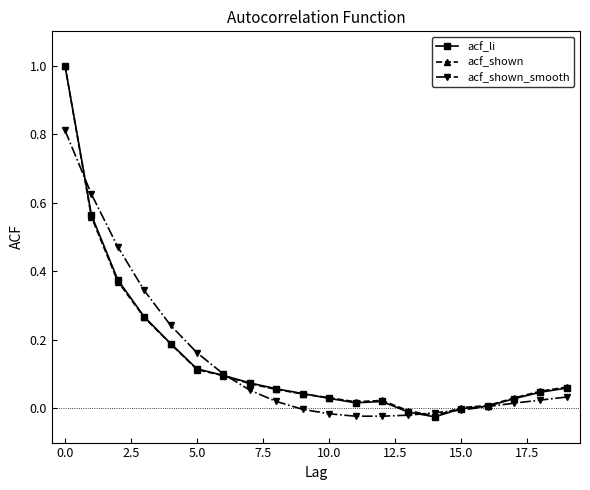

What is the sum of all acf_shown values?

3.0